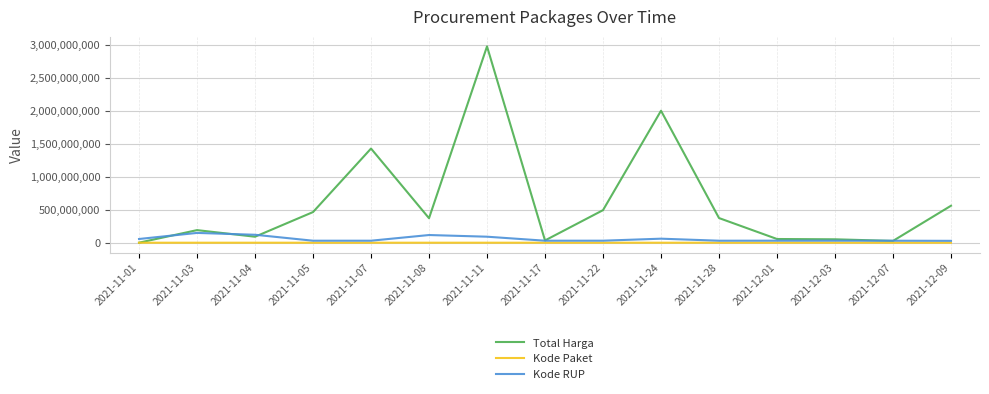

Which series has the largest total across all categories?

Total Harga